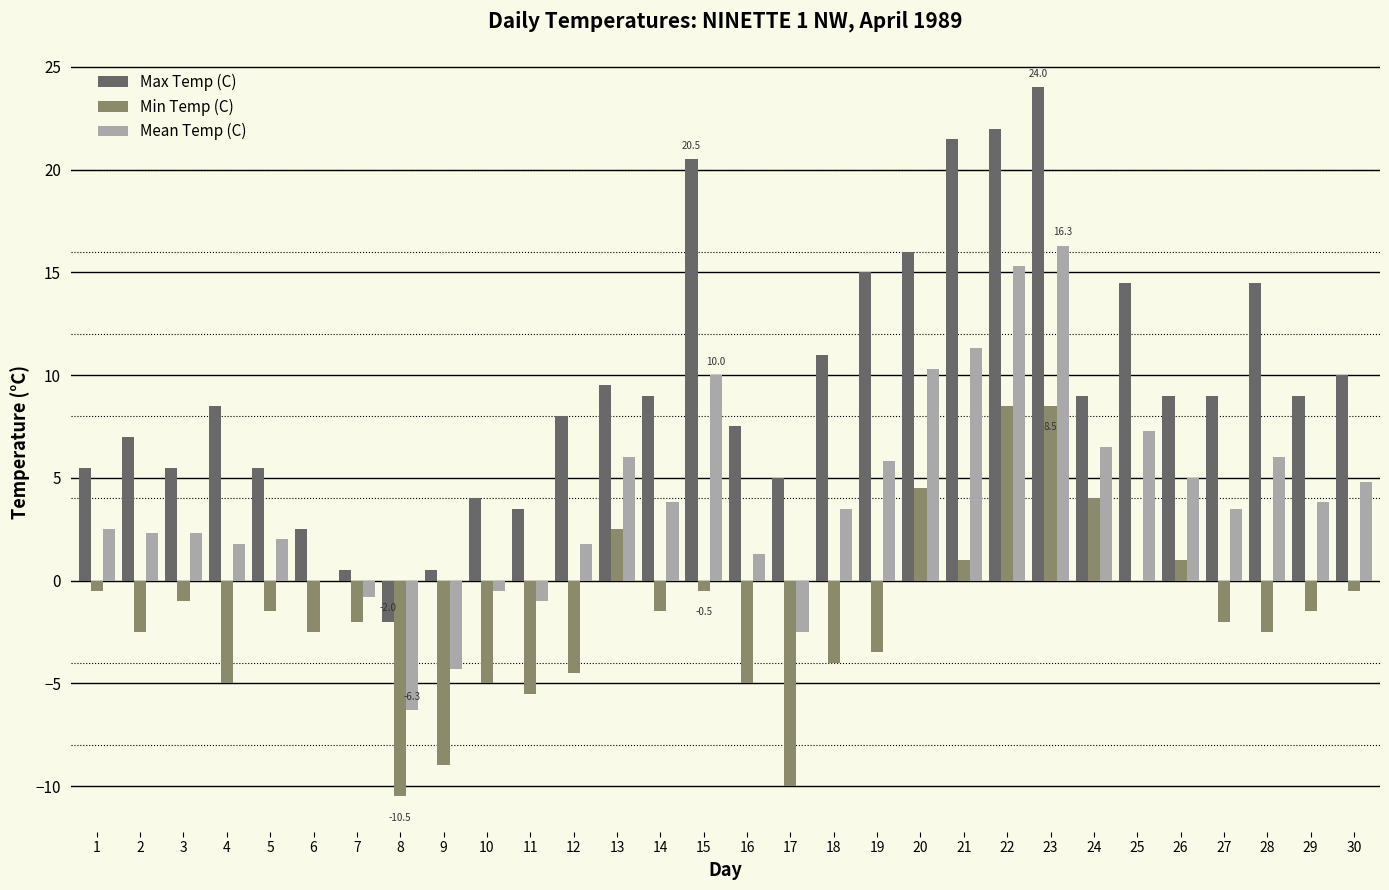

Reading right to left, list all the values displayed in this chart.

Max Temp (C): 30=10.0	29=9.0	28=14.5	27=9.0	26=9.0	25=14.5	24=9.0	23=24.0	22=22.0	21=21.5	20=16.0	19=15.0	18=11.0	17=5.0	16=7.5	15=20.5	14=9.0	13=9.5	12=8.0	11=3.5	10=4.0	9=0.5	8=-2.0	7=0.5	6=2.5	5=5.5	4=8.5	3=5.5	2=7.0	1=5.5
Min Temp (C): 30=-0.5	29=-1.5	28=-2.5	27=-2.0	26=1.0	25=0.0	24=4.0	23=8.5	22=8.5	21=1.0	20=4.5	19=-3.5	18=-4.0	17=-10.0	16=-5.0	15=-0.5	14=-1.5	13=2.5	12=-4.5	11=-5.5	10=-5.0	9=-9.0	8=-10.5	7=-2.0	6=-2.5	5=-1.5	4=-5.0	3=-1.0	2=-2.5	1=-0.5
Mean Temp (C): 30=4.8	29=3.8	28=6.0	27=3.5	26=5.0	25=7.3	24=6.5	23=16.3	22=15.3	21=11.3	20=10.3	19=5.8	18=3.5	17=-2.5	16=1.3	15=10.0	14=3.8	13=6.0	12=1.8	11=-1.0	10=-0.5	9=-4.3	8=-6.3	7=-0.8	6=0.0	5=2.0	4=1.8	3=2.3	2=2.3	1=2.5